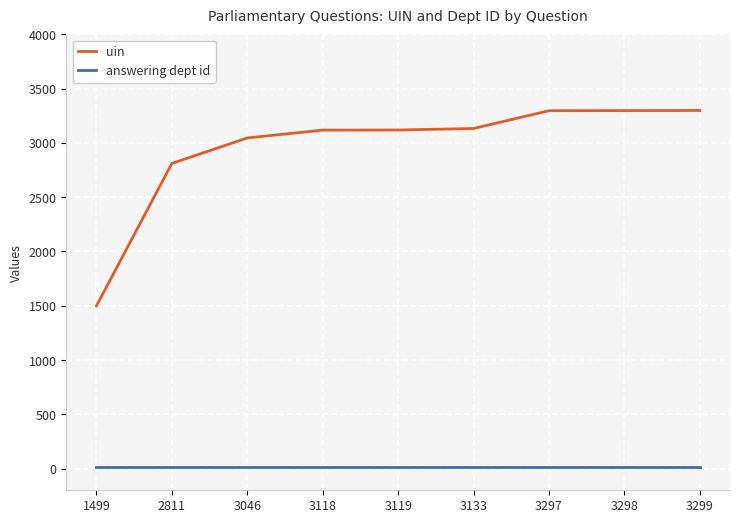

Is it true that uin equals 347 at 1499?

False